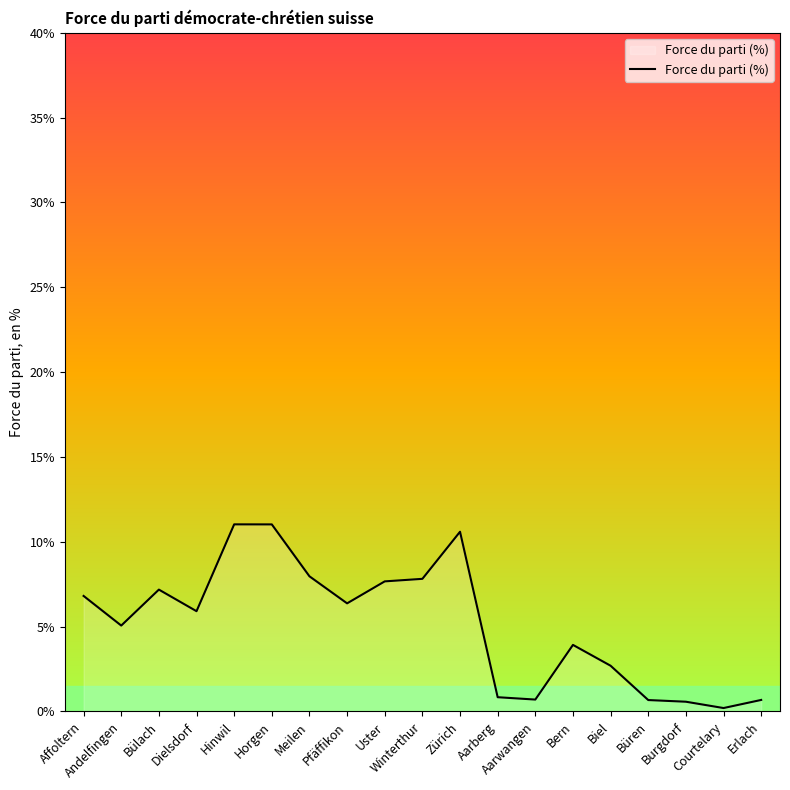

What is the difference between the maximum and minimum values?

10.8